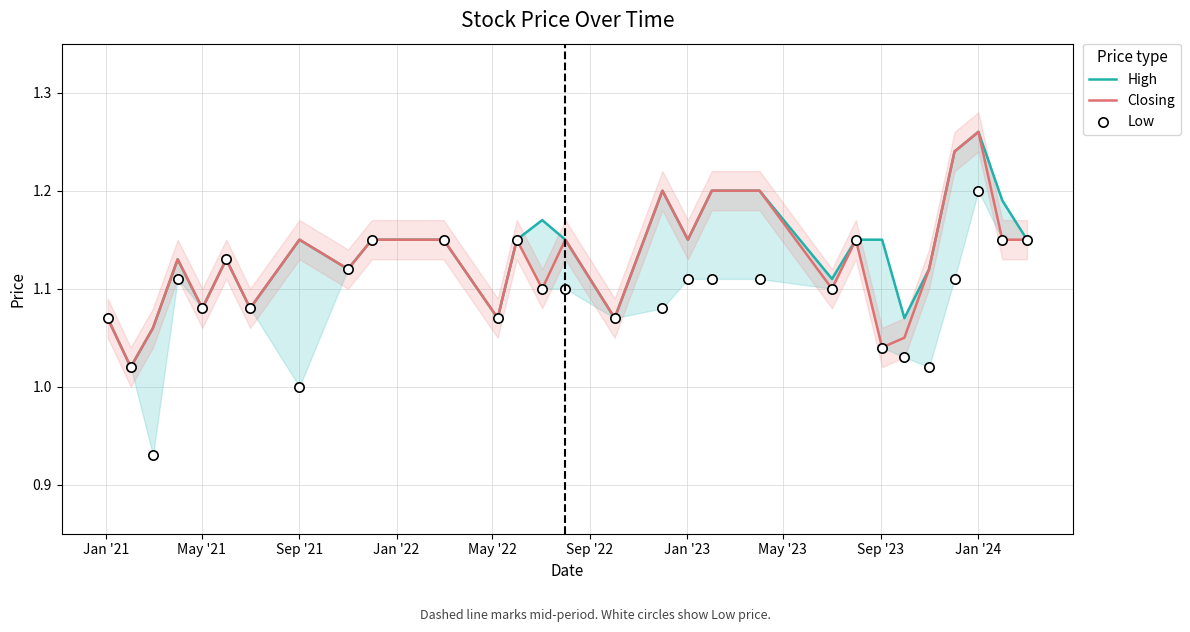

At how many categories does at least one series exceed 1?

29